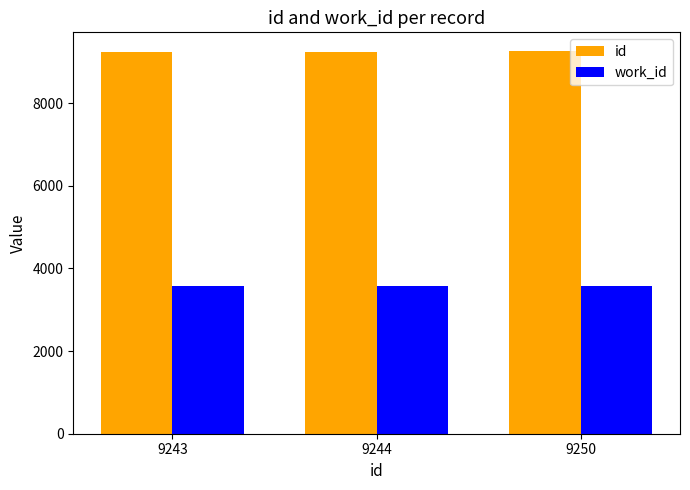

At how many categories does at least one series exceed 7305?

3